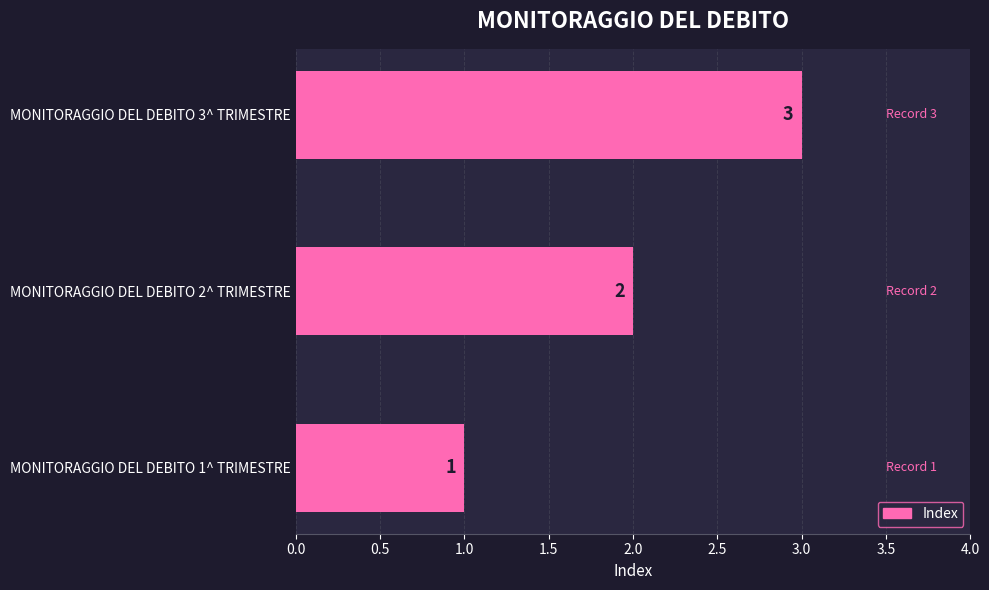

Which label corresponds to the largest value in the chart?

MONITORAGGIO DEL DEBITO 3^ TRIMESTRE